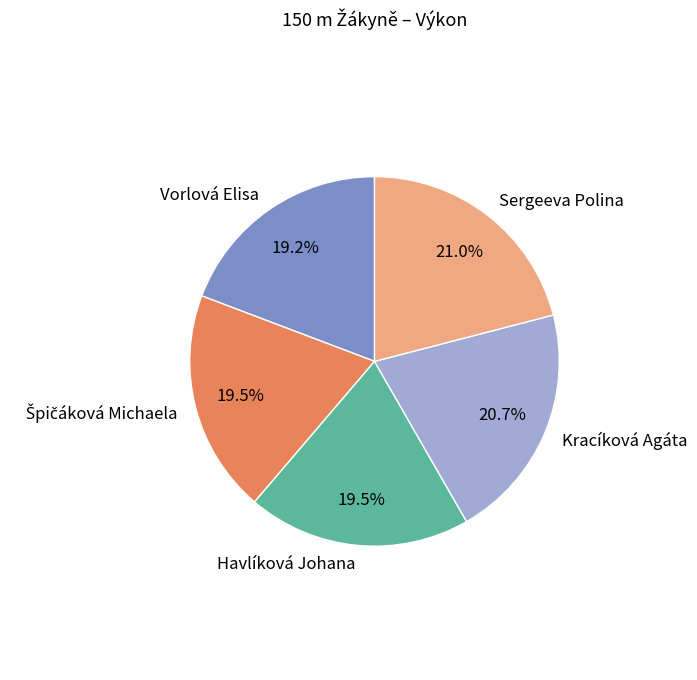

Do Havlíková Johana and Sergeeva Polina together represent more than half of the pie?

No